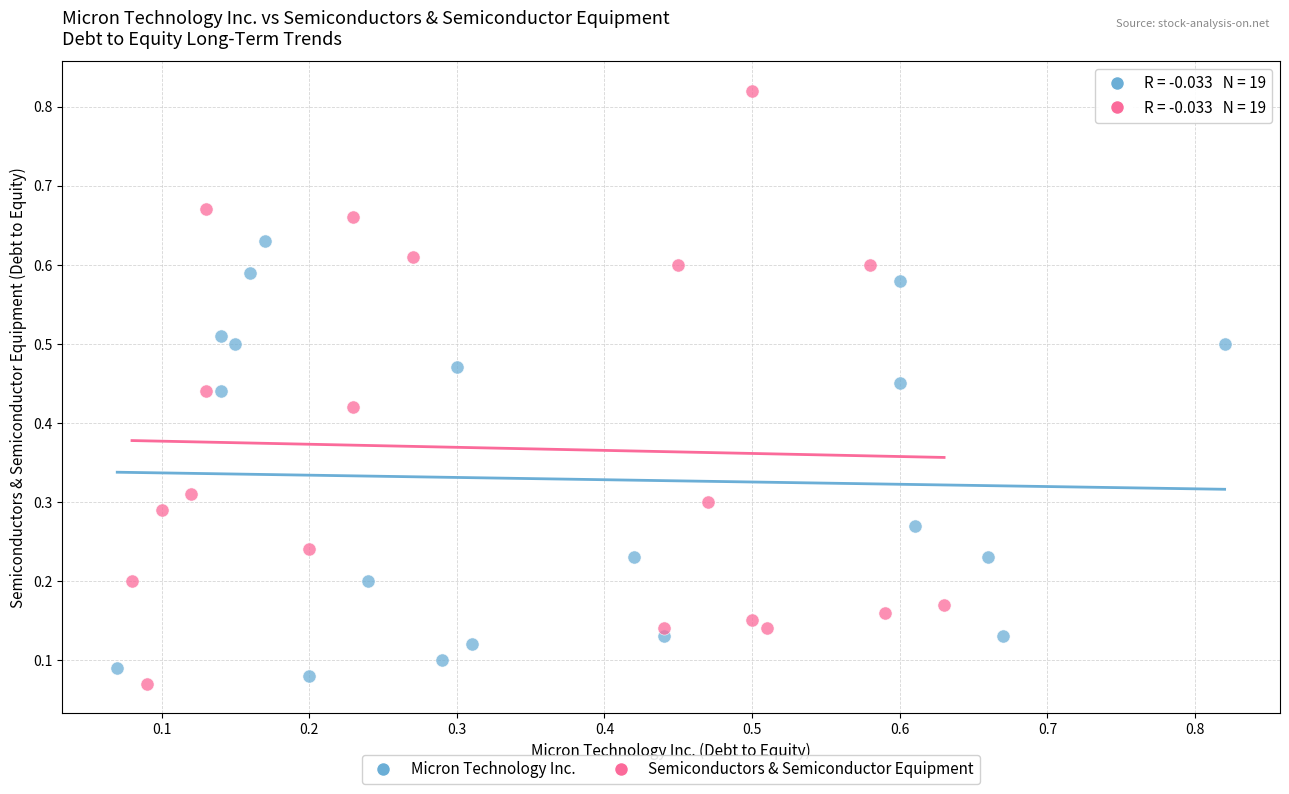

Which series has the widest spread of Y values?

Semiconductors & Semiconductor Equipment